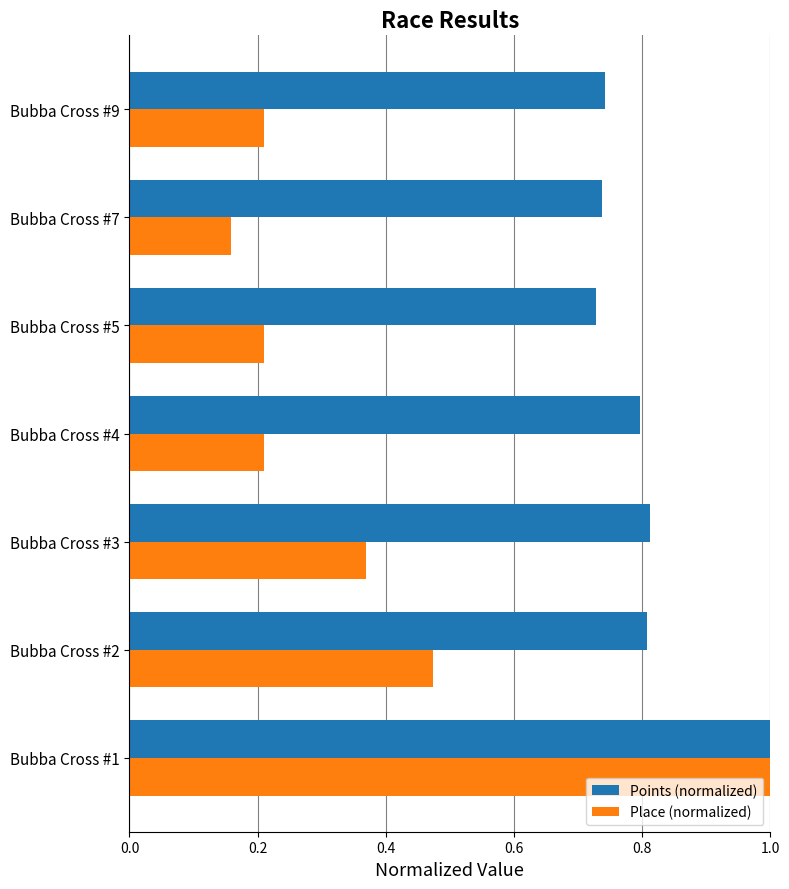

Rank the series by their average value, from highest to lowest.

Points (normalized), Place (normalized)